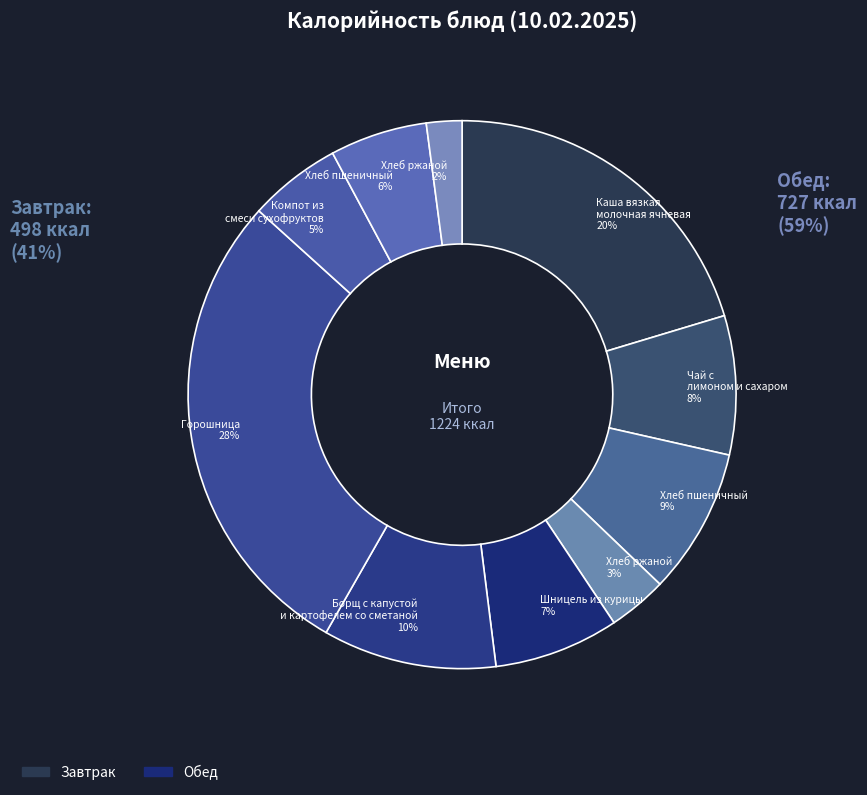

To the nearest percent, what portion does Хлеб ржаной (завтрак) represent?

3%